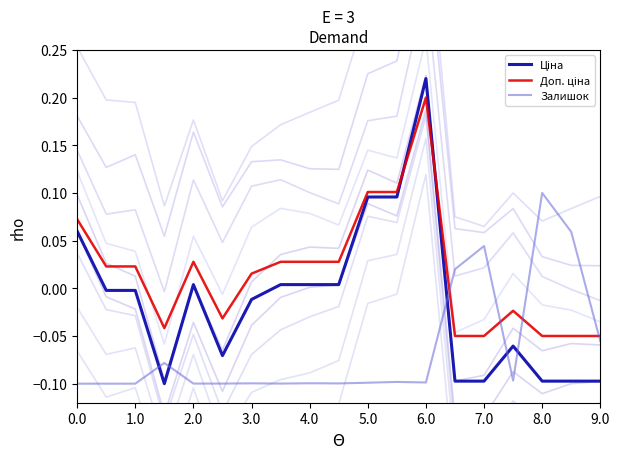

What is the difference between the maximum and minimum values in the Залишок series?

0.2